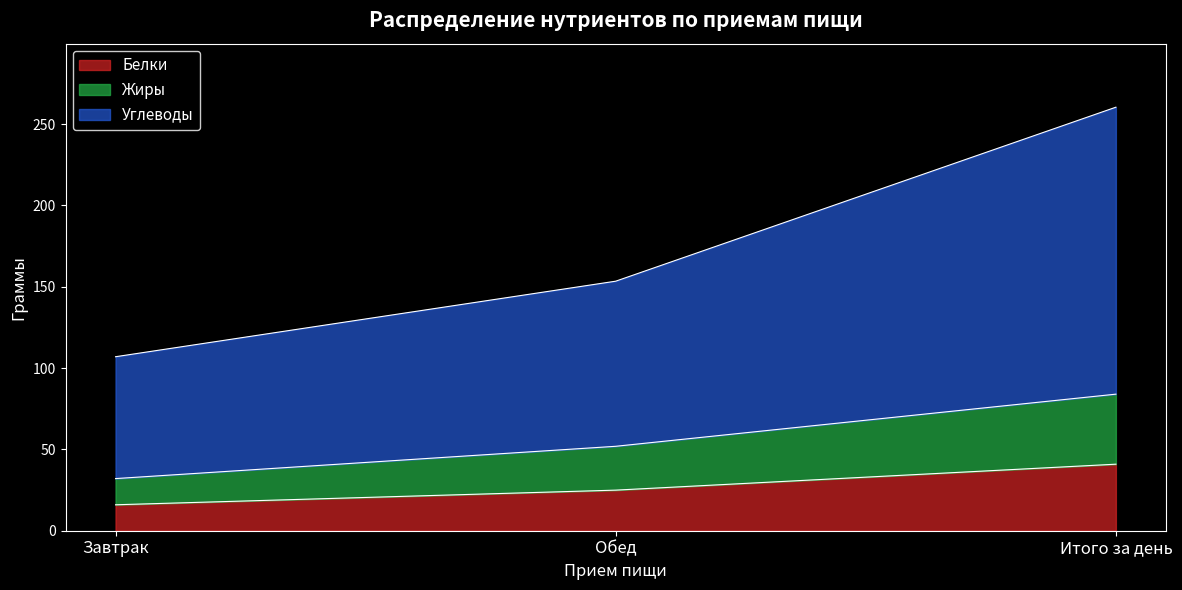

Rank the series at Обед from lowest to highest value.

Белки, Жиры, Углеводы